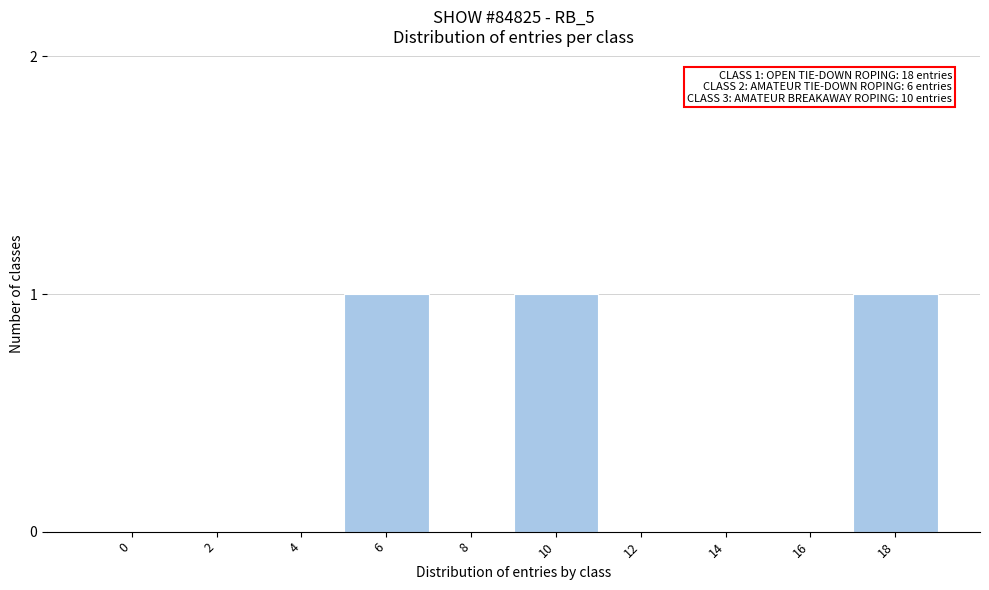

Reading right to left, transcribe all the data shown in this chart.

18=1	16=0	14=0	12=0	10=1	8=0	6=1	4=0	2=0	0=0